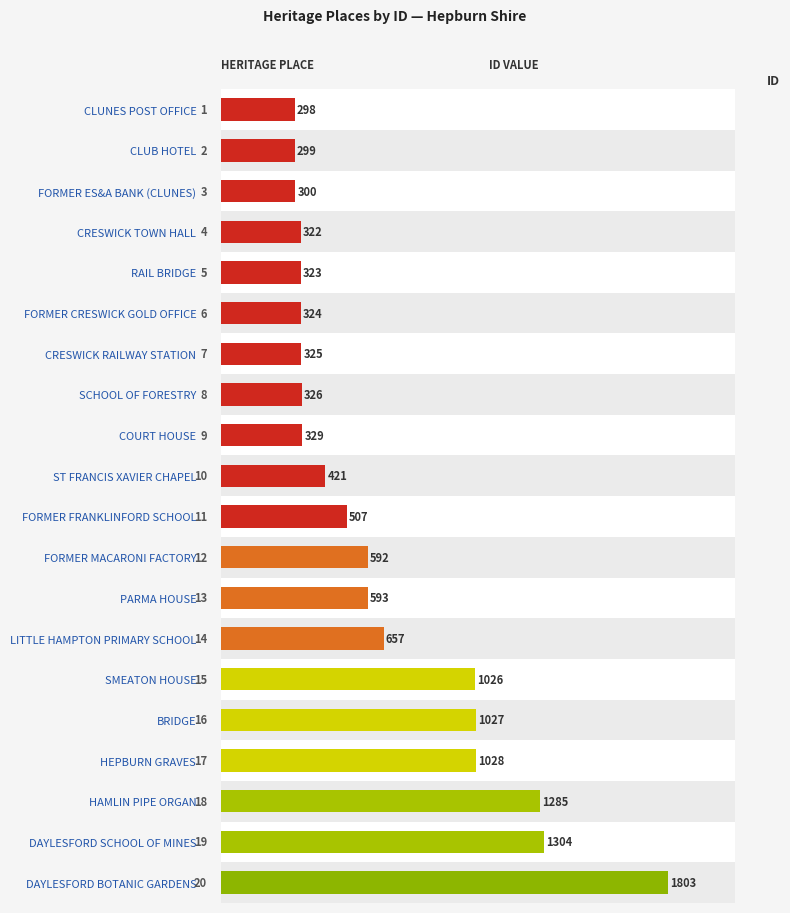

How many bars are there in total?

20